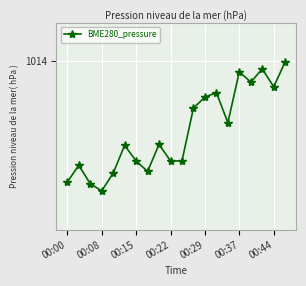

What is the value of the 9th point from the left?

1013.8